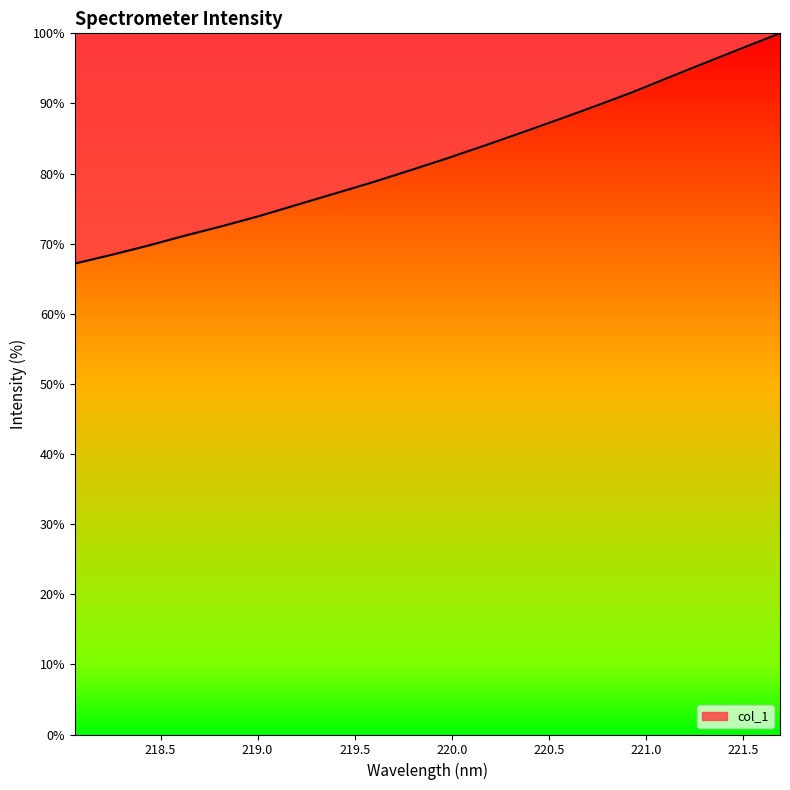

What is the maximum value shown in the chart?

100.0